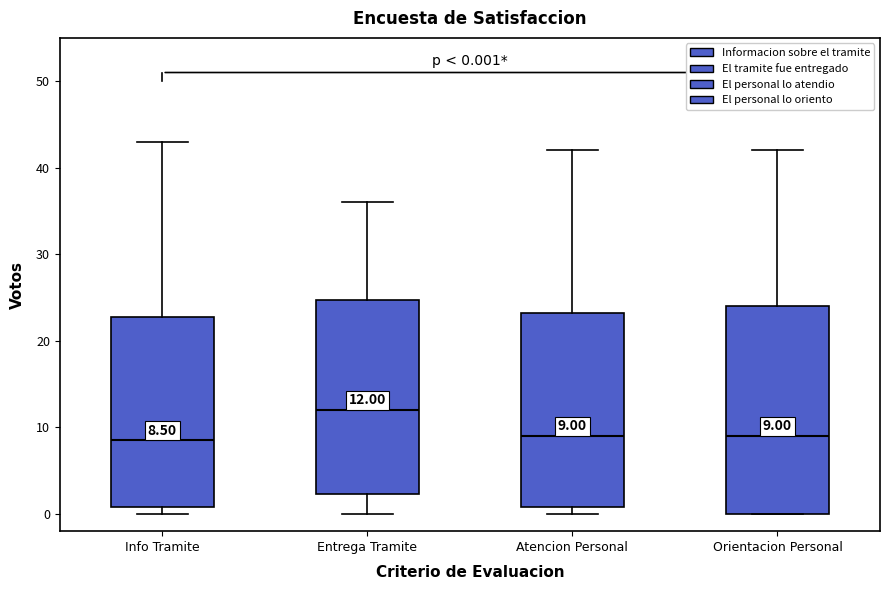

Comparing the boxes themselves (not the whiskers), which one is the tallest?

Orientacion Personal